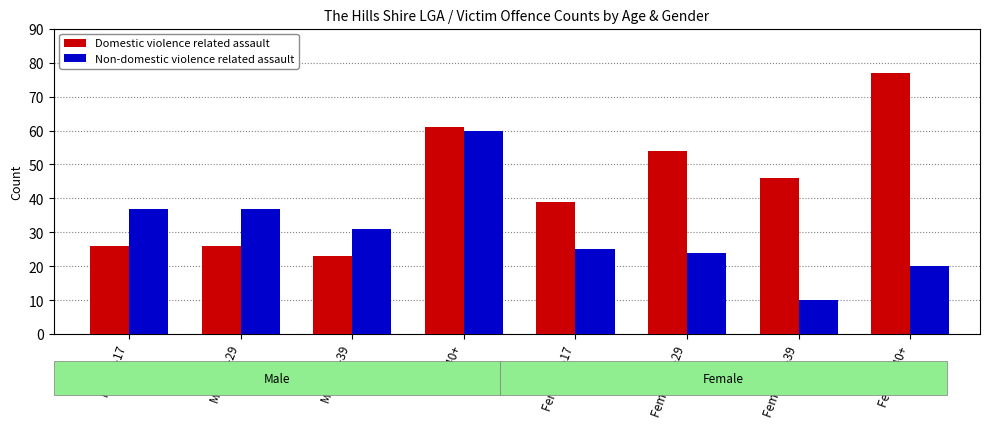

What is the spread (max minus min) of values at Female 30-39?

36